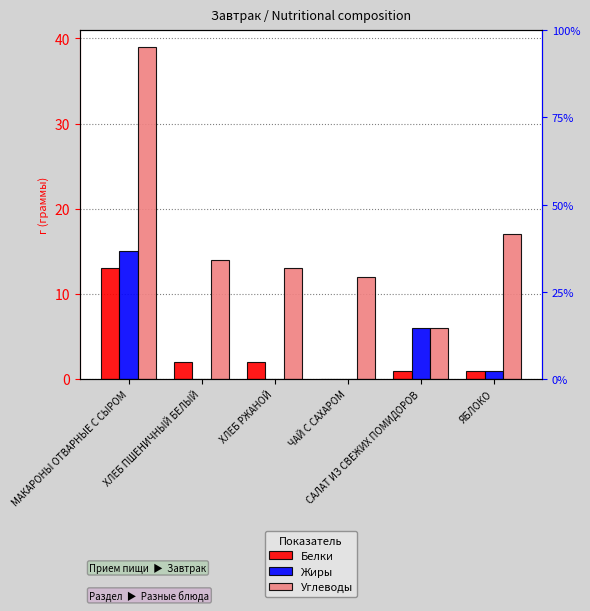

Which has a higher value, МАКАРОНЫ ОТВАРНЫЕ С СЫРОМ or ЧАЙ С САХАРОМ?

МАКАРОНЫ ОТВАРНЫЕ С СЫРОМ